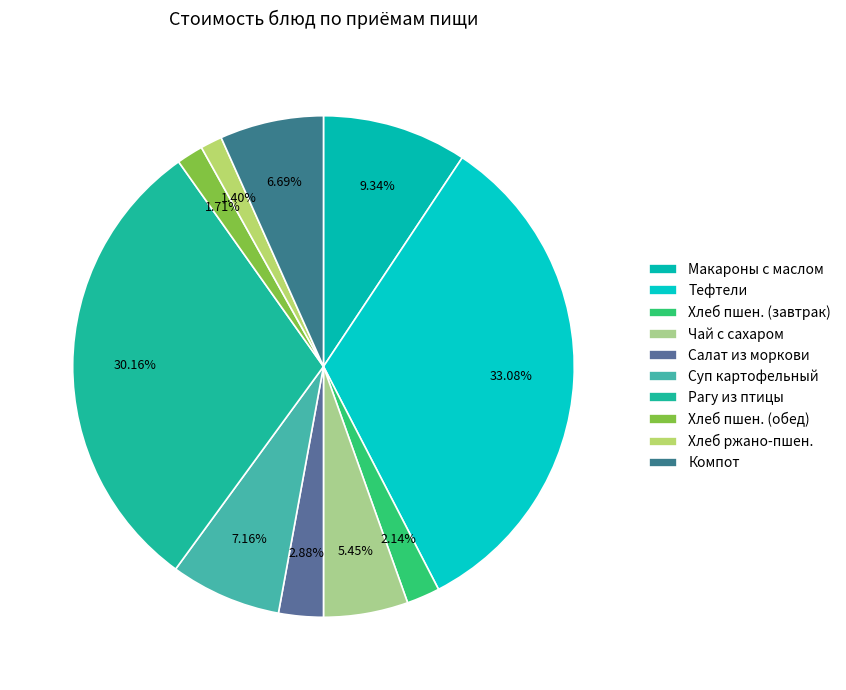

Count the number of slices in the pie.

10